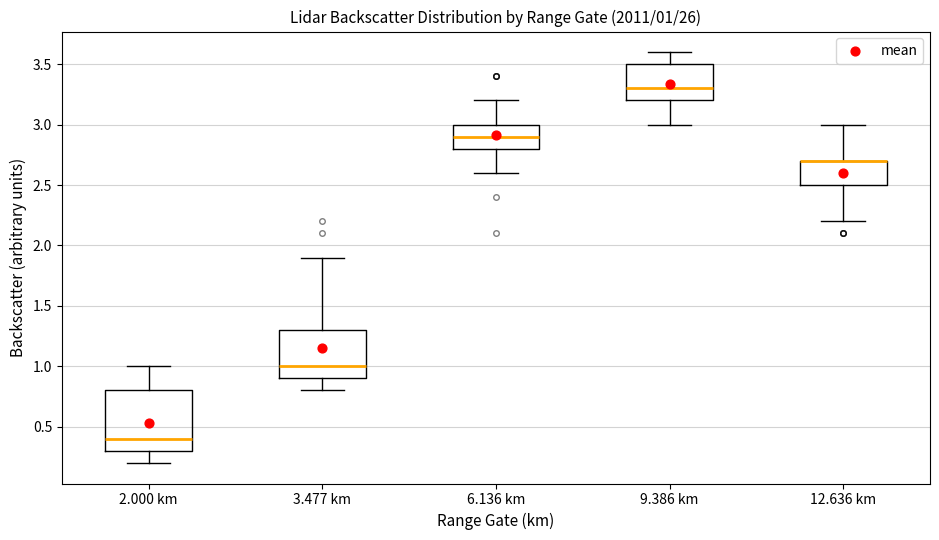

Which box is the tallest, from its lower edge to its upper edge?

2.000 km